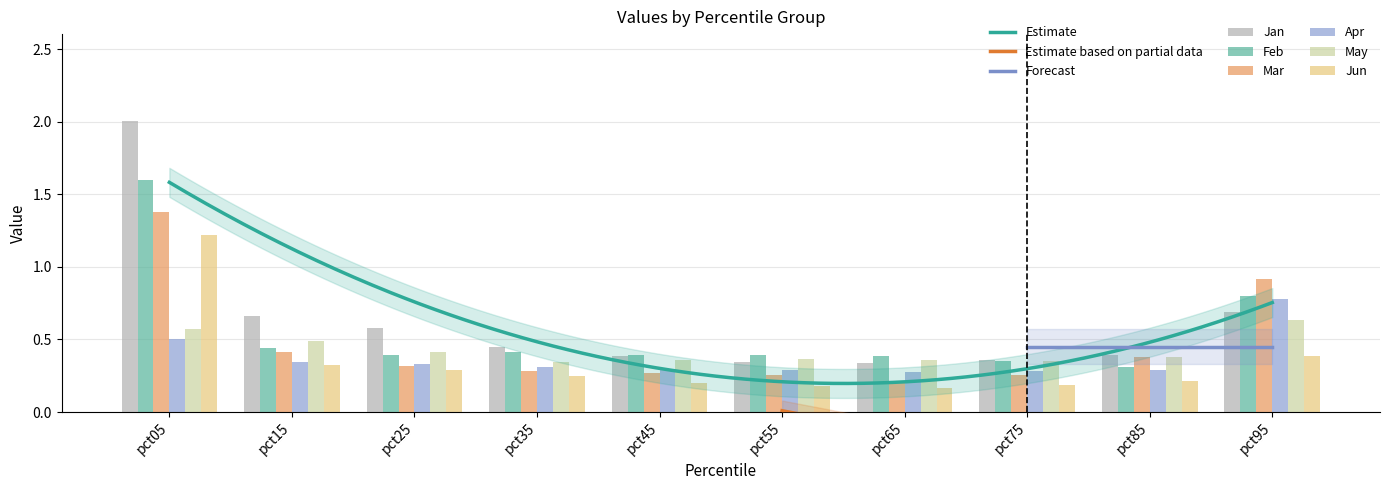

Reading left to right, transcribe all the data shown in this chart.

Jan: pct05=2.0	pct15=0.7	pct25=0.6	pct35=0.4	pct45=0.4	pct55=0.3	pct65=0.3	pct75=0.4	pct85=0.4	pct95=0.7
Feb: pct05=1.6	pct15=0.4	pct25=0.4	pct35=0.4	pct45=0.4	pct55=0.4	pct65=0.4	pct75=0.3	pct85=0.3	pct95=0.8
Mar: pct05=1.4	pct15=0.4	pct25=0.3	pct35=0.3	pct45=0.3	pct55=0.3	pct65=0.2	pct75=0.3	pct85=0.4	pct95=0.9
Apr: pct05=0.5	pct15=0.3	pct25=0.3	pct35=0.3	pct45=0.3	pct55=0.3	pct65=0.3	pct75=0.3	pct85=0.3	pct95=0.8
May: pct05=0.6	pct15=0.5	pct25=0.4	pct35=0.3	pct45=0.4	pct55=0.4	pct65=0.4	pct75=0.4	pct85=0.4	pct95=0.6
Jun: pct05=1.2	pct15=0.3	pct25=0.3	pct35=0.2	pct45=0.2	pct55=0.2	pct65=0.2	pct75=0.2	pct85=0.2	pct95=0.4